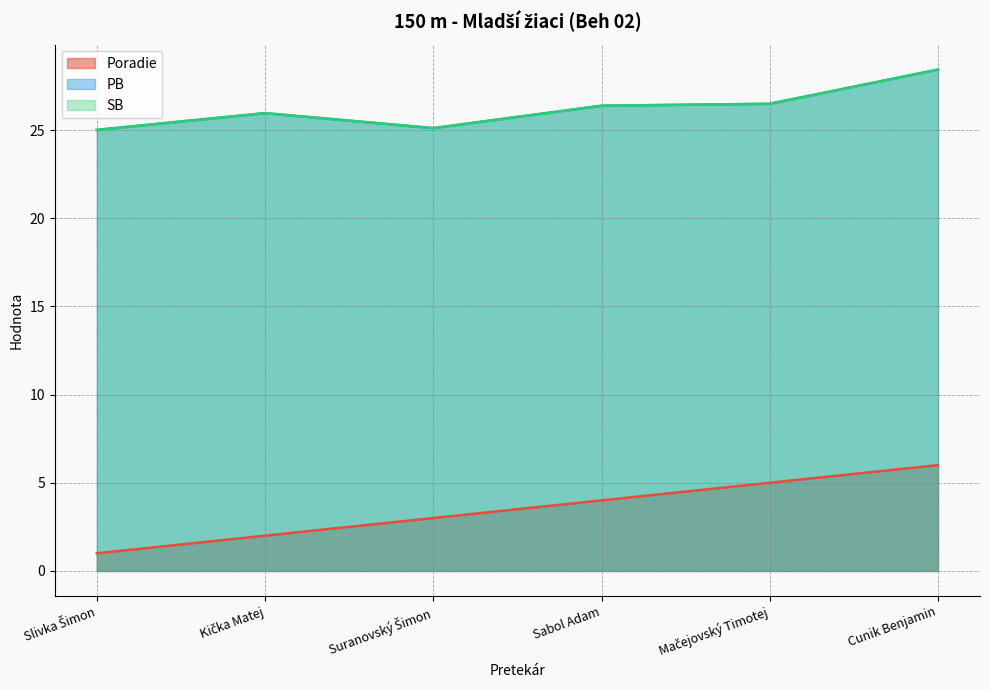

What is the difference between the maximum and second lowest values in the SB series?

3.3